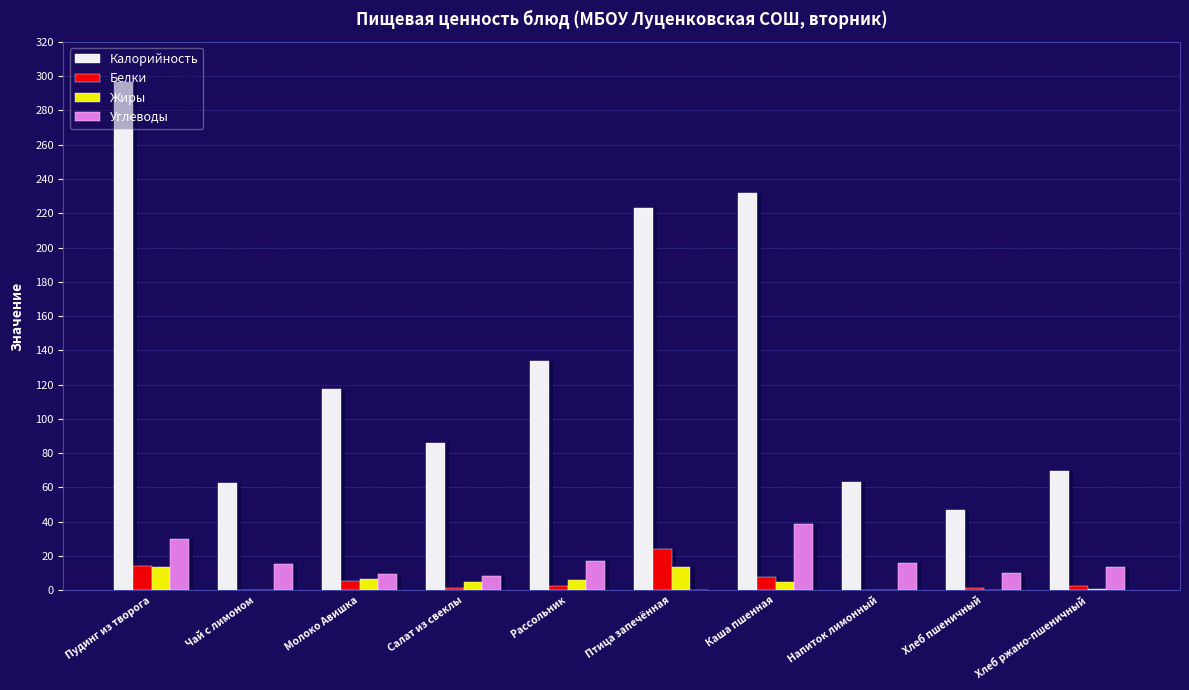

How many bars are there in each group?

4